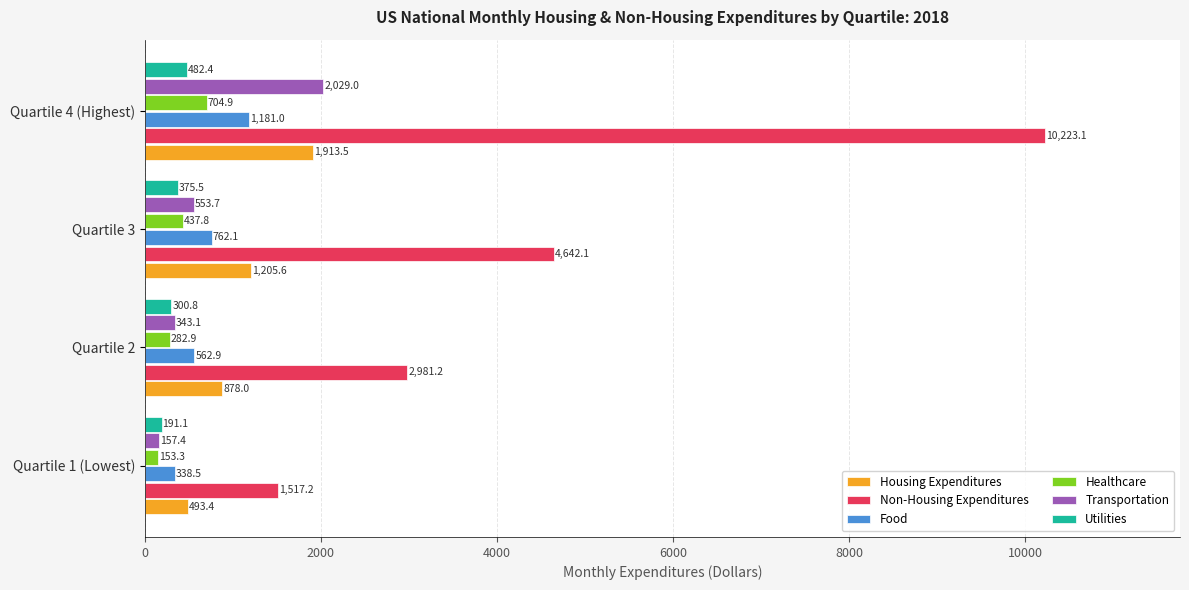

What is the difference between the maximum and second lowest values in the Housing Expenditures series?

1035.4